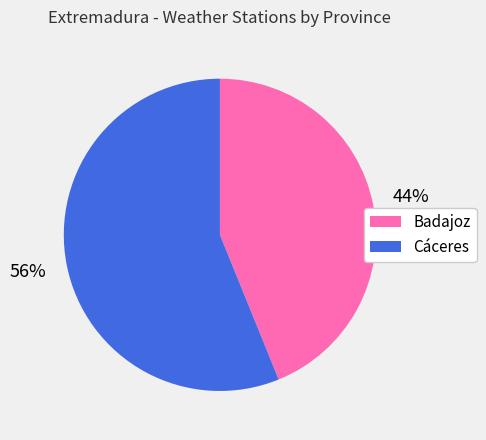

To the nearest percent, what is the combined percentage of Badajoz and Cáceres?

100%